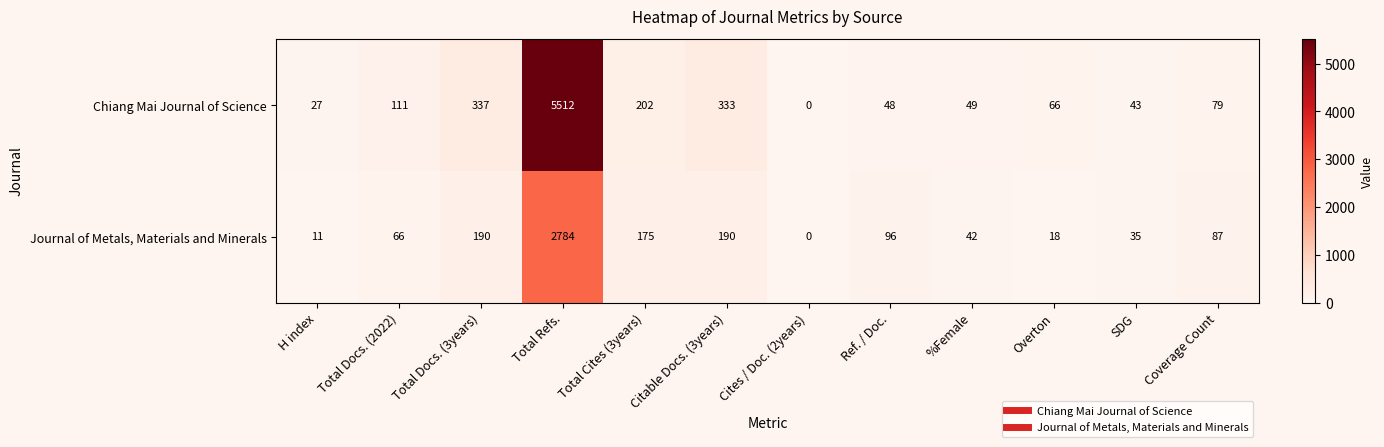

At how many categories does at least one series exceed 2280?

1